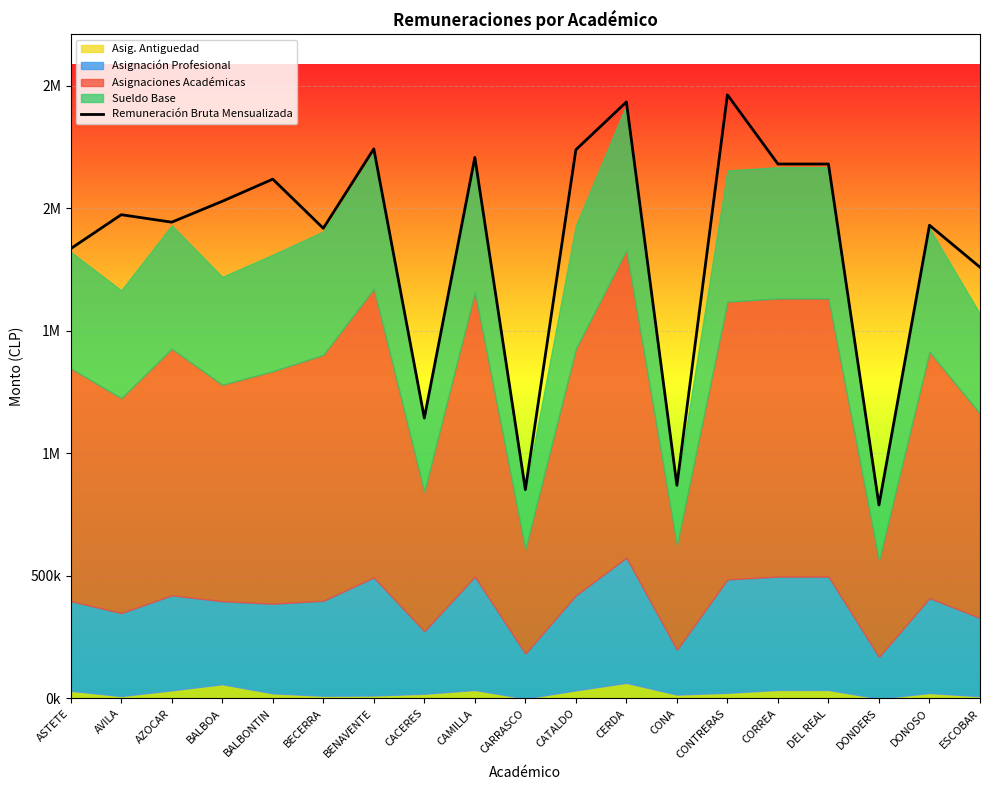

Where is the data nearest to the value 1625927?

ESCOBAR